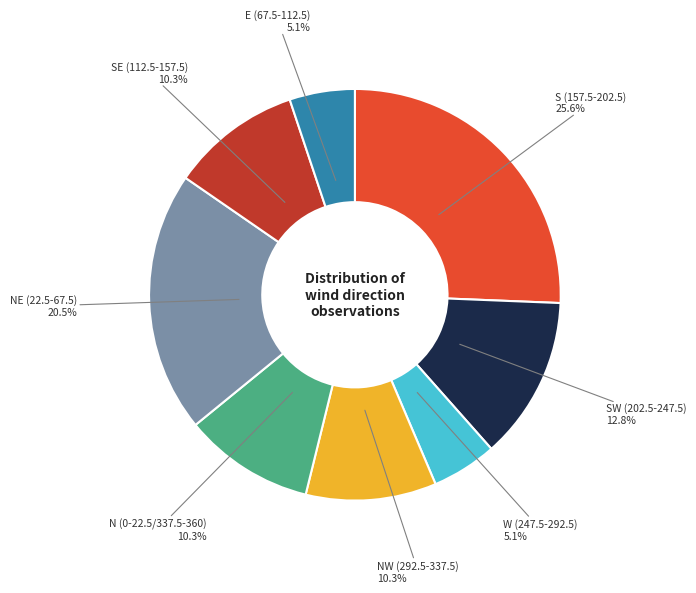

Does any single category account for the majority?

No